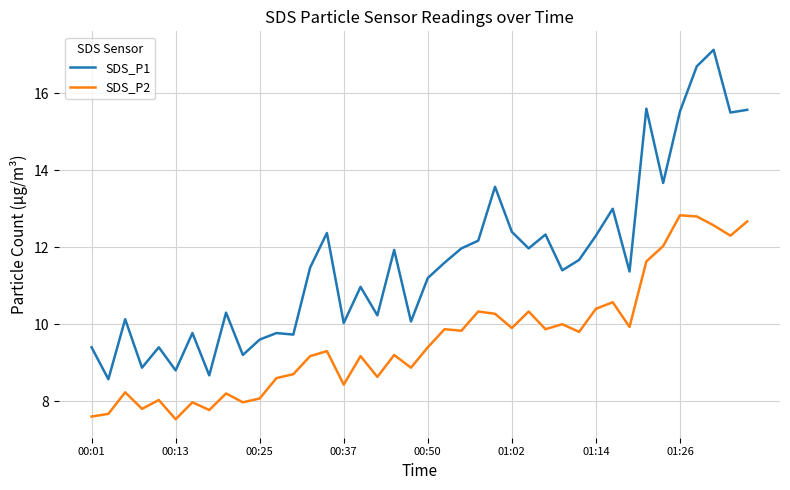

What is the difference between the maximum and minimum values in the SDS_P1 series?

8.6